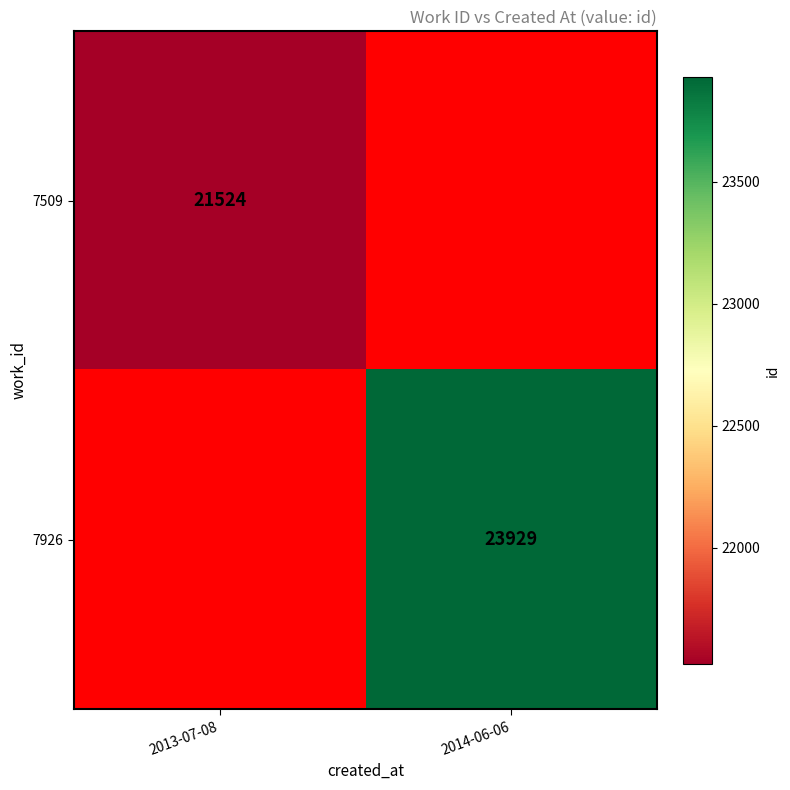

Is it true that 7509 equals 27982 at 2013-07-08?

False